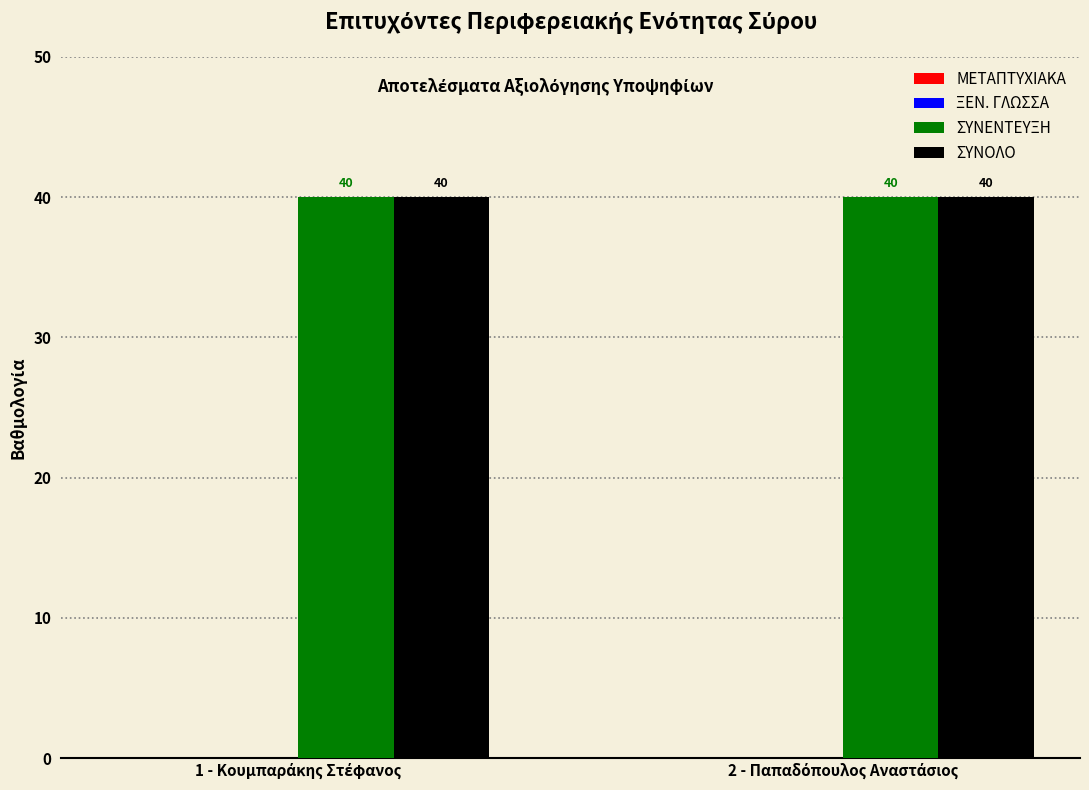

Count the number of data series in this chart.

4